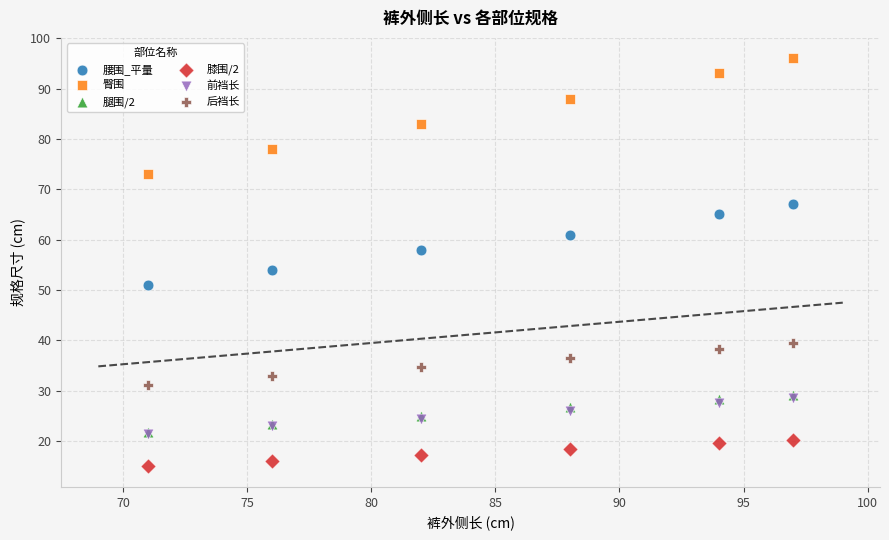

What are all the series names shown in the legend?

腰围_平量, 臀围, 腿围/2, 膝围/2, 前裆长, 后裆长